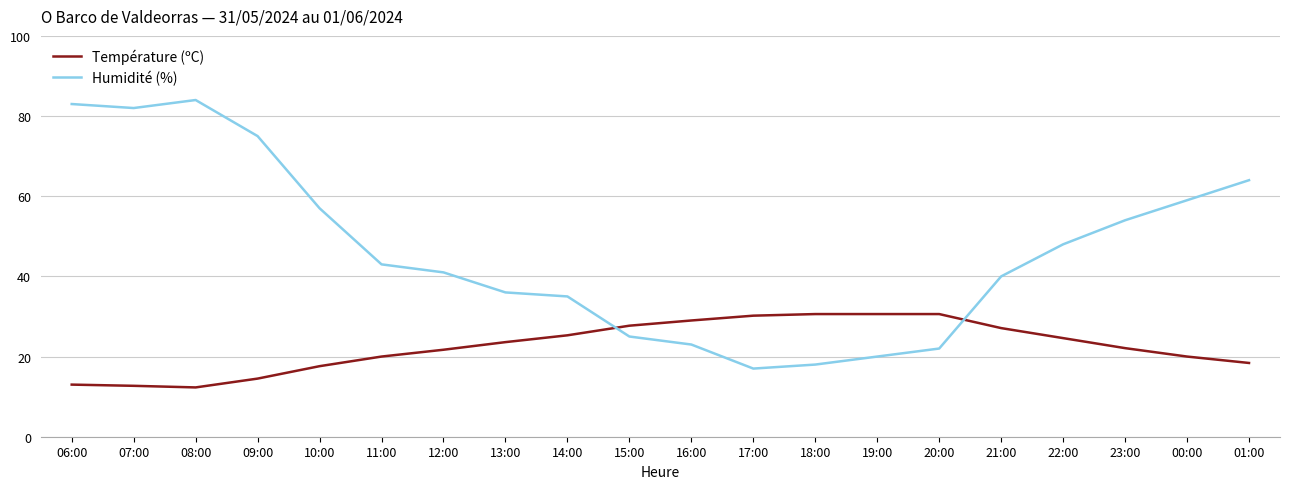

What is the difference between the highest and lowest values at 14:00?

9.7